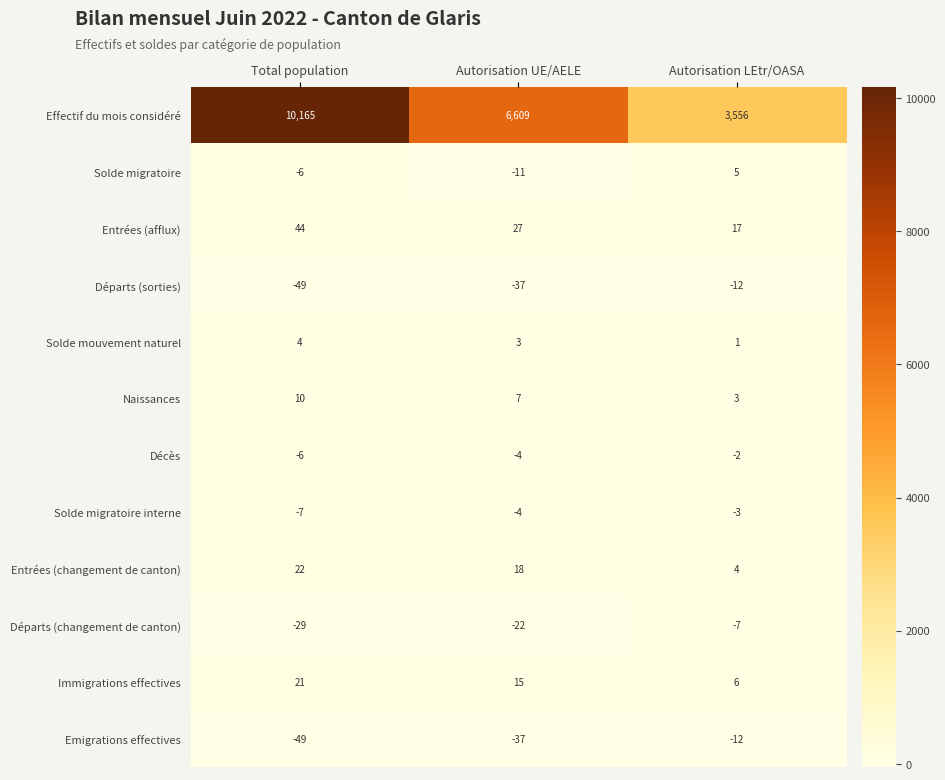

True or false: Immigrations effectives has a value of 15 at Autorisation UE/AELE.

True